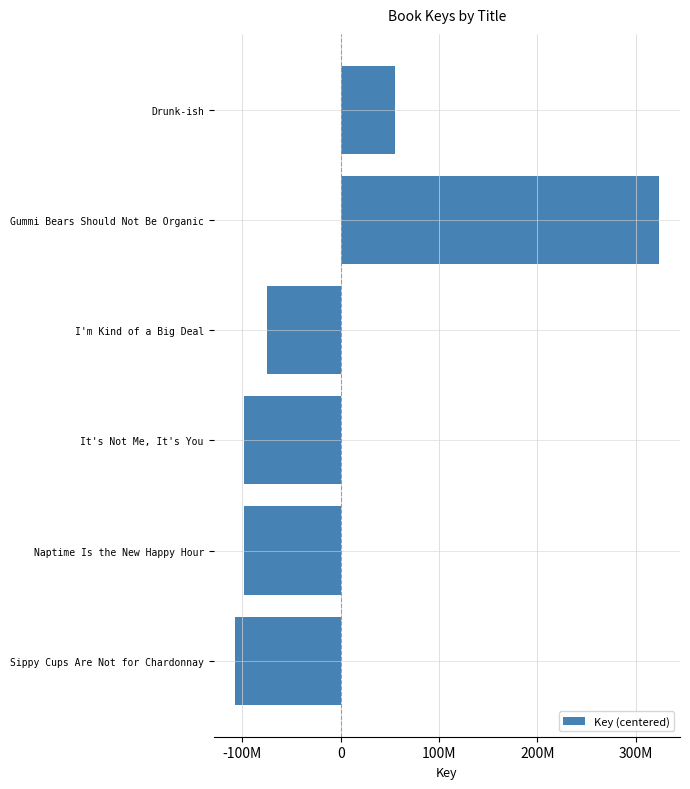

How many values are below -75382542?

4